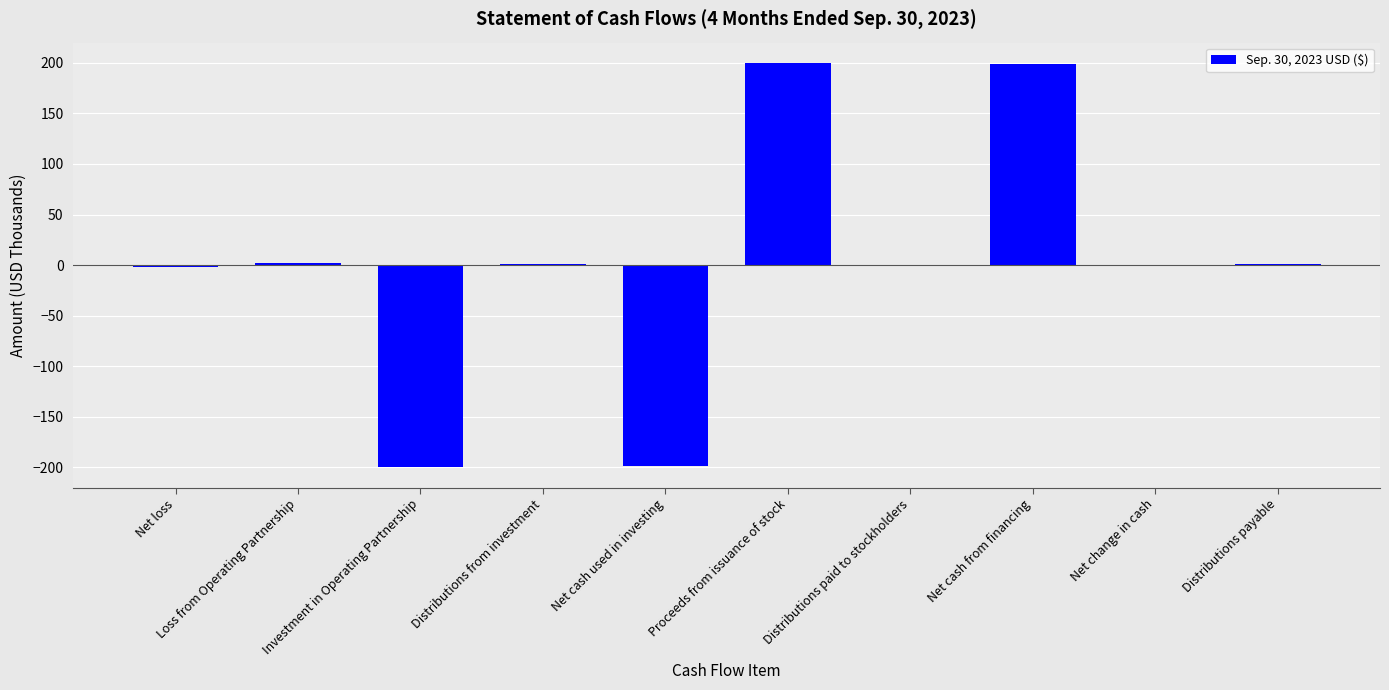

Is it true that the value at Net cash used in investing is -199?

True